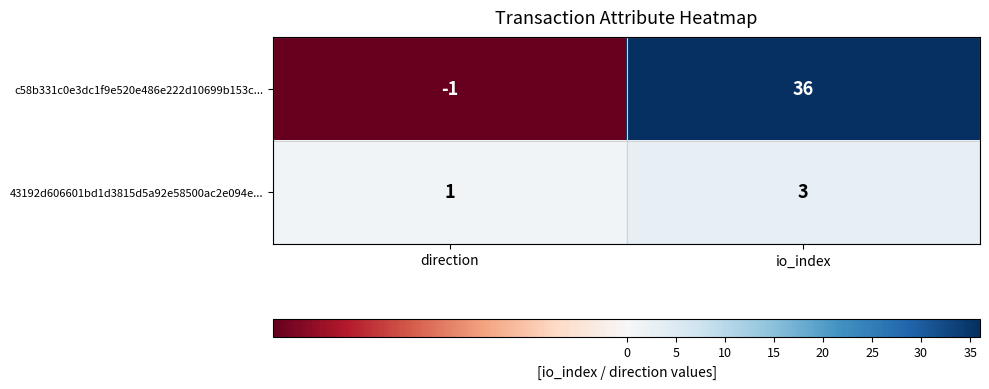

How many series are shown in this chart?

2